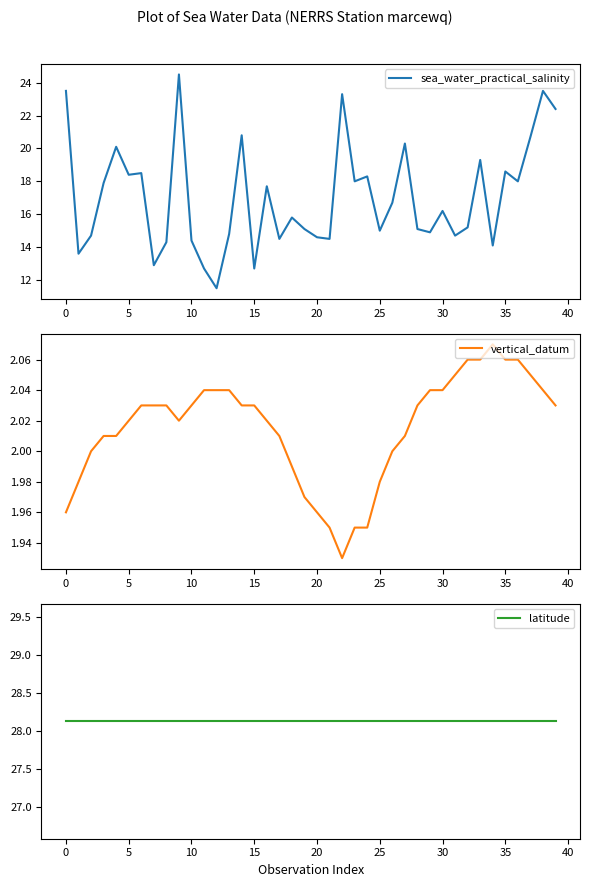

List the series in order of their peak value, lowest first.

vertical_datum, sea_water_practical_salinity, latitude